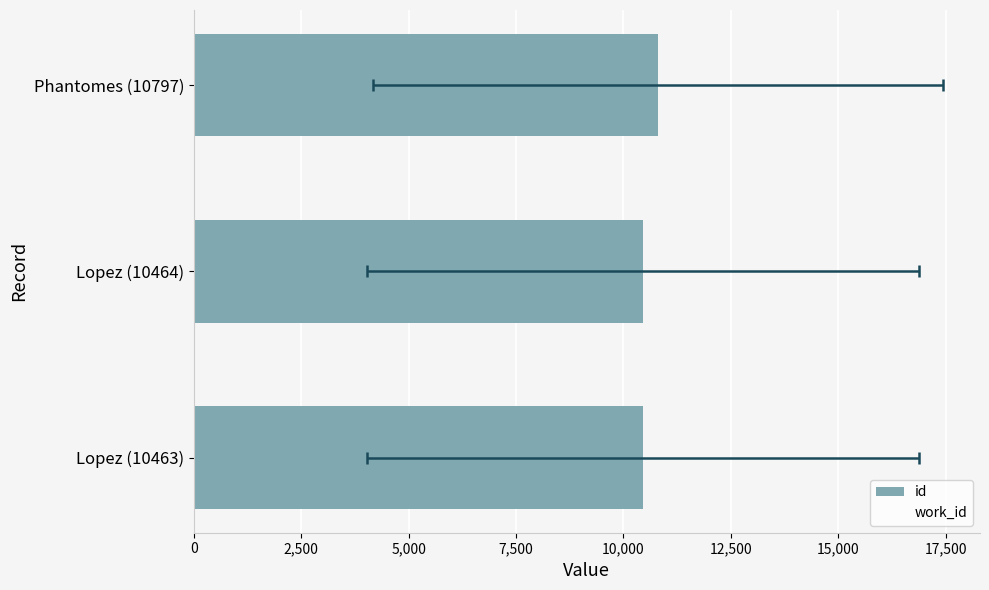

What is the value of the work_id bar at the 3rd from the left?

4167